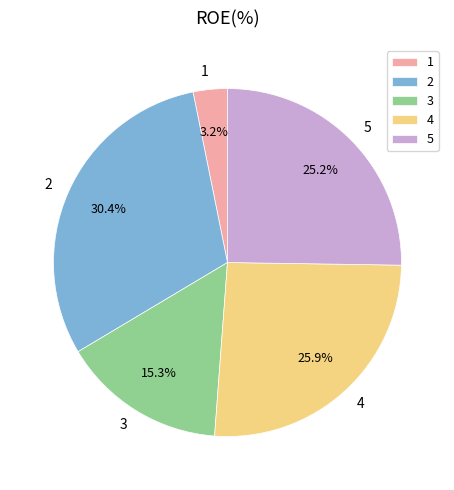

To the nearest percent, what portion does 4 represent?

26%